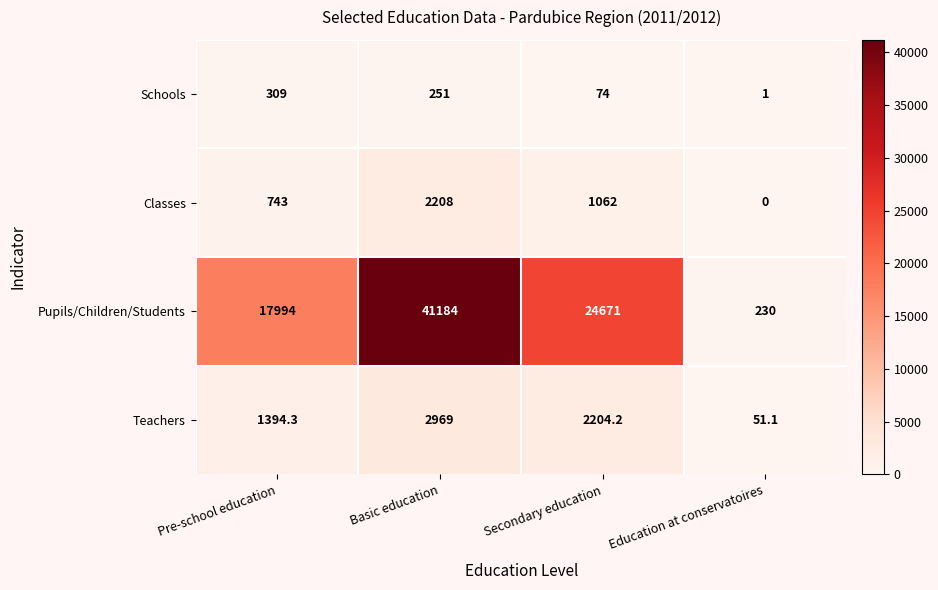

What is the average value of the Pupils/Children/Students series?

21019.8